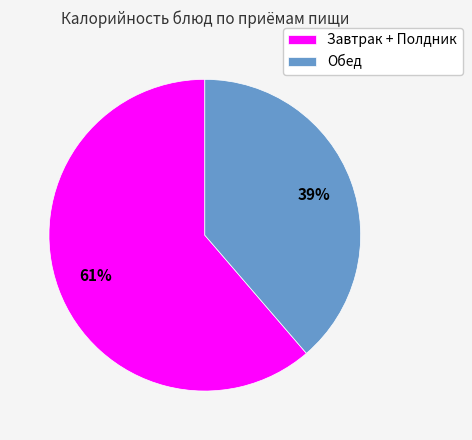

Combined, do Завтрак + Полдник and Обед account for over 50%?

Yes